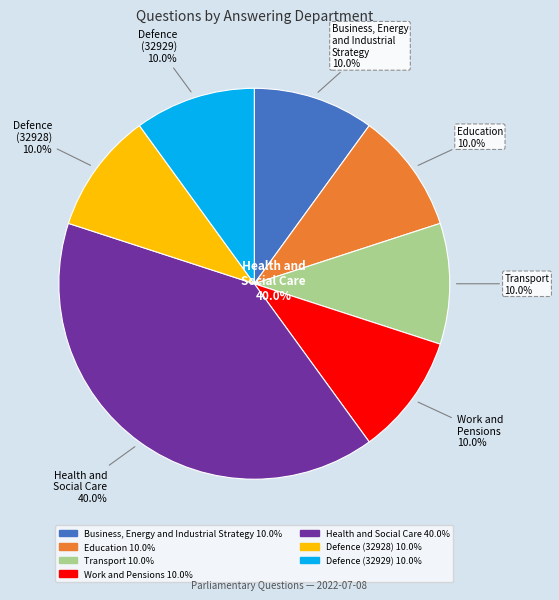

Is there any slice that represents more than half of the pie?

No